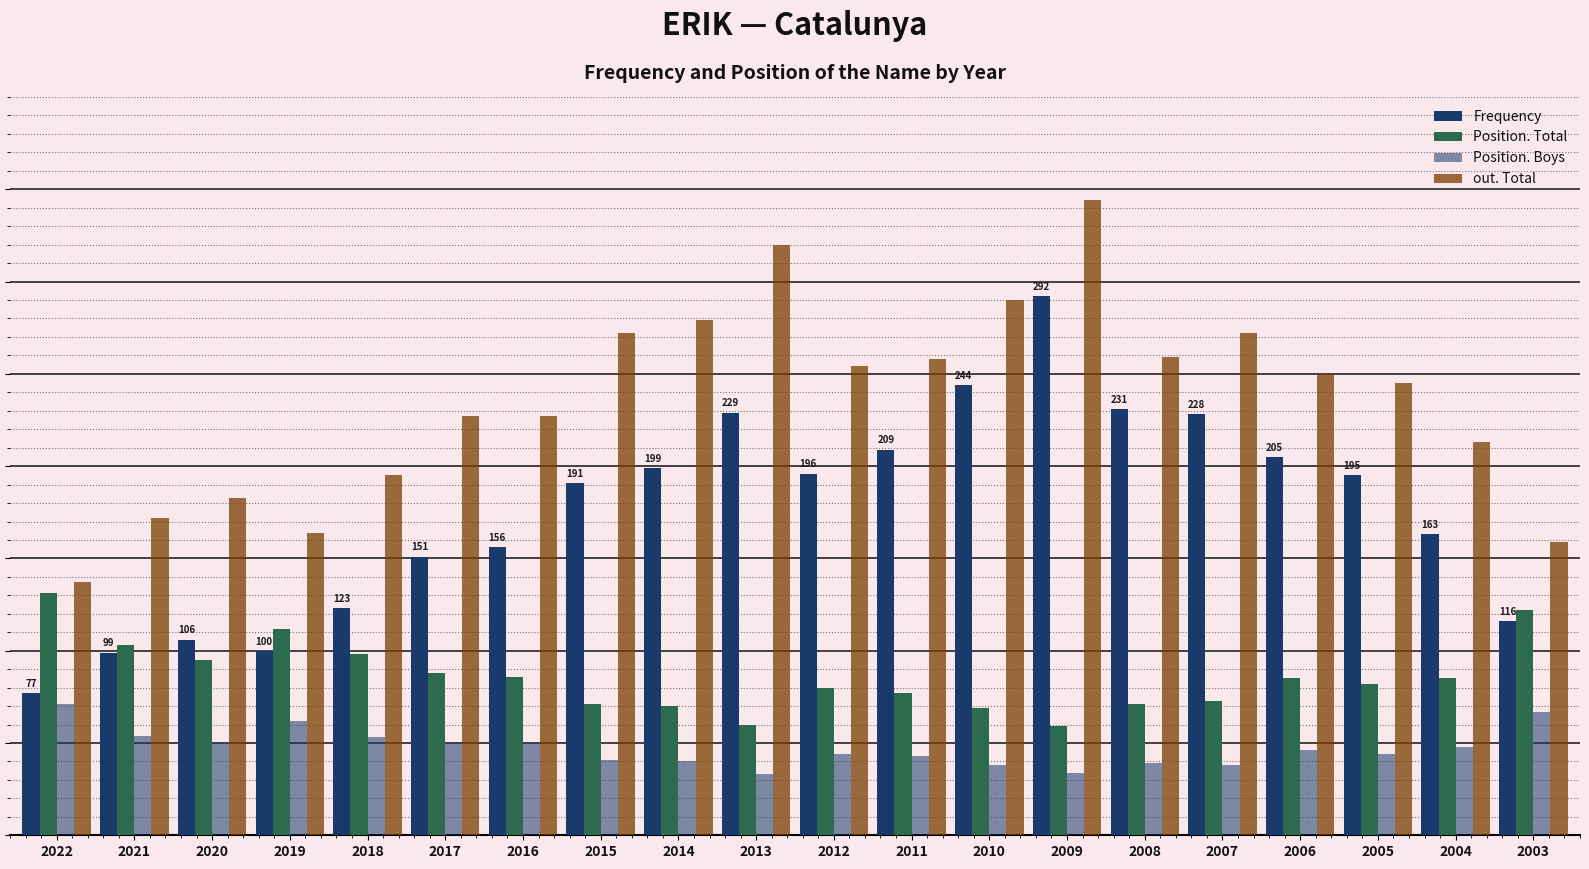

Which has a higher value, 2003 or 2006?

2006